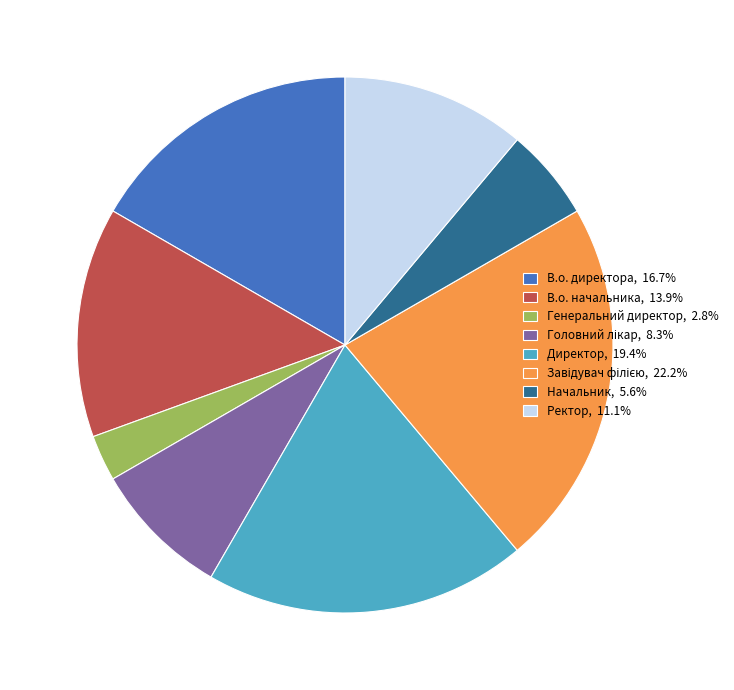

Does Ректор, 11.1% represent more than half of the total?

No